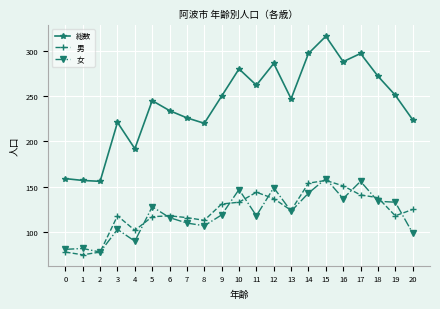

Which category has the highest value in the 総数 series?

15